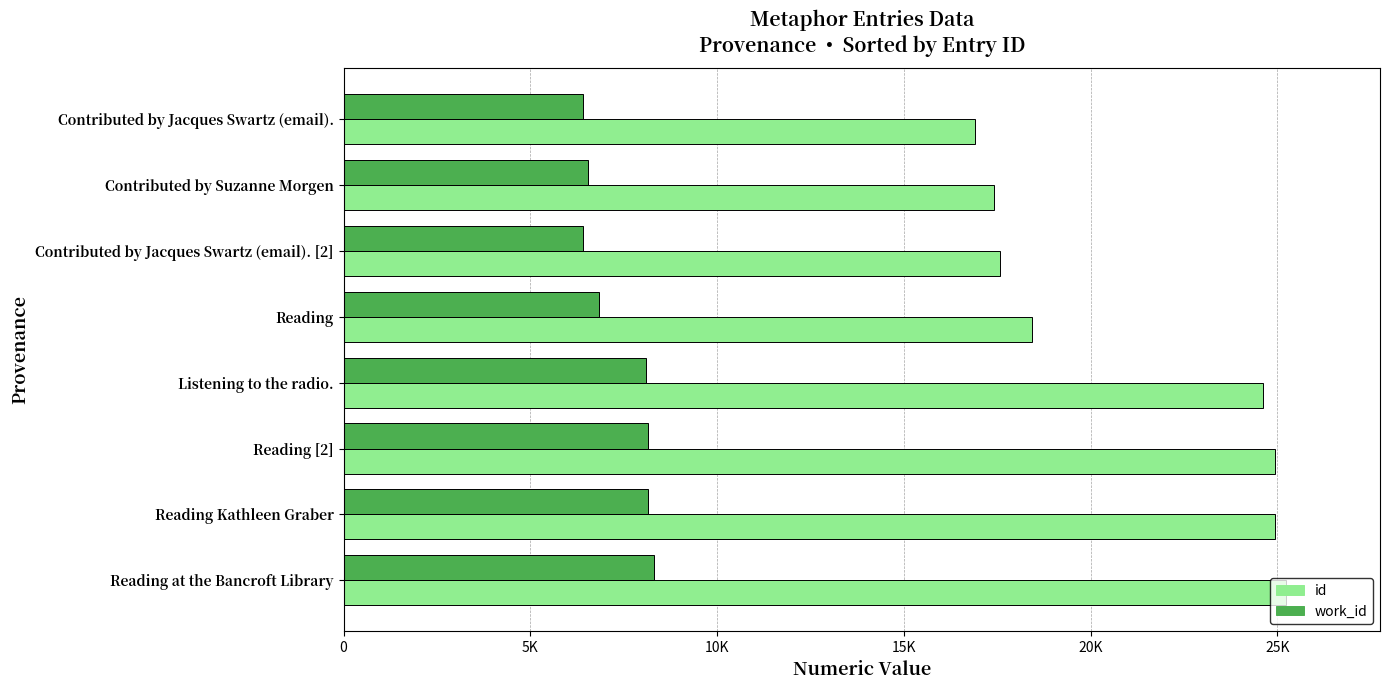

Which series has the widest spread of values?

id